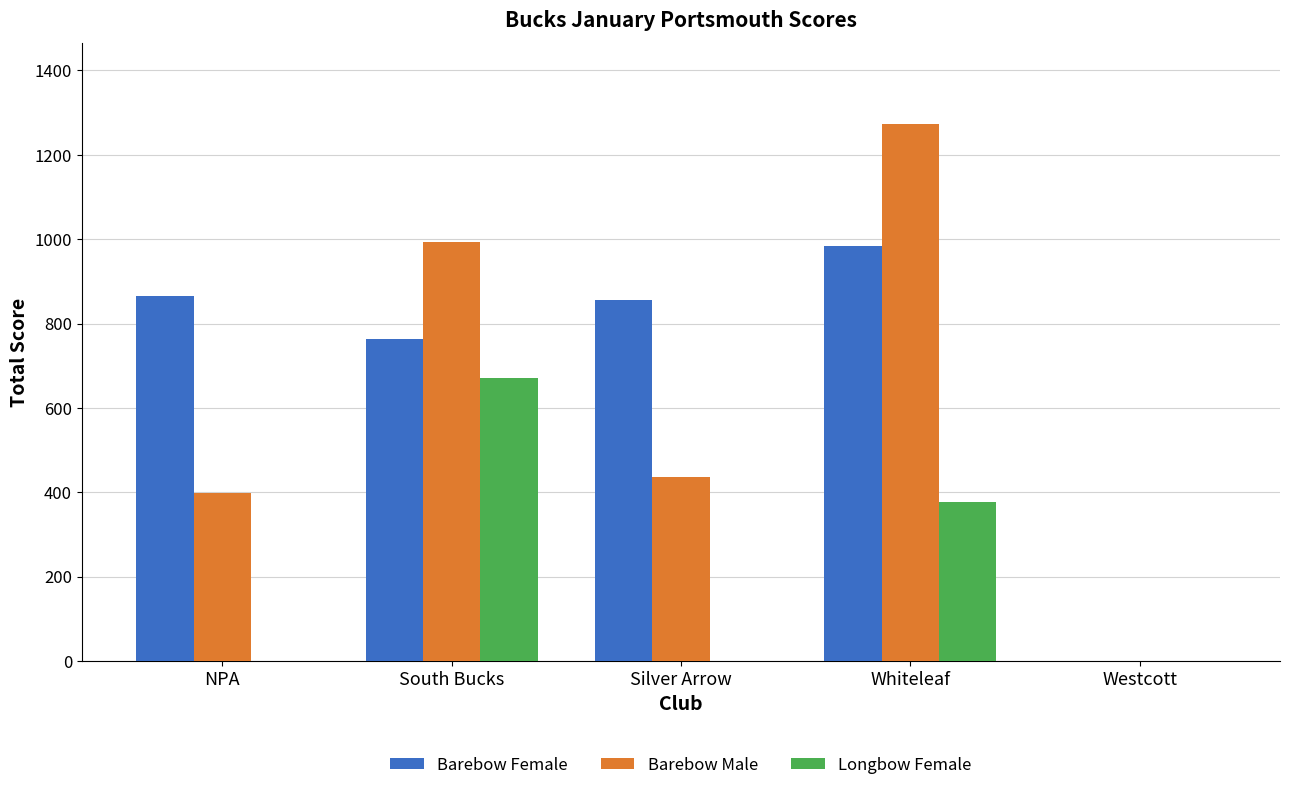

What is the greatest value displayed?

1273